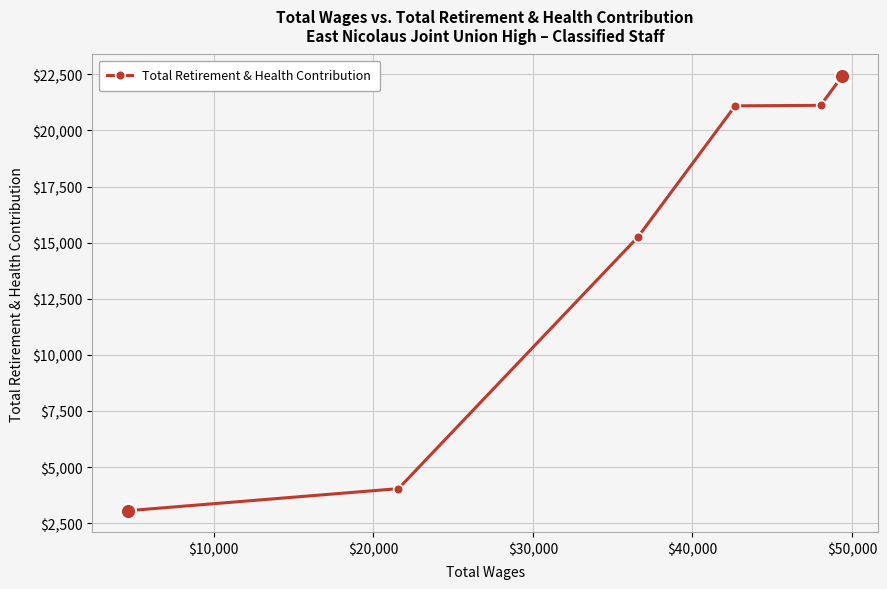

What is the maximum value shown in the chart?

22415